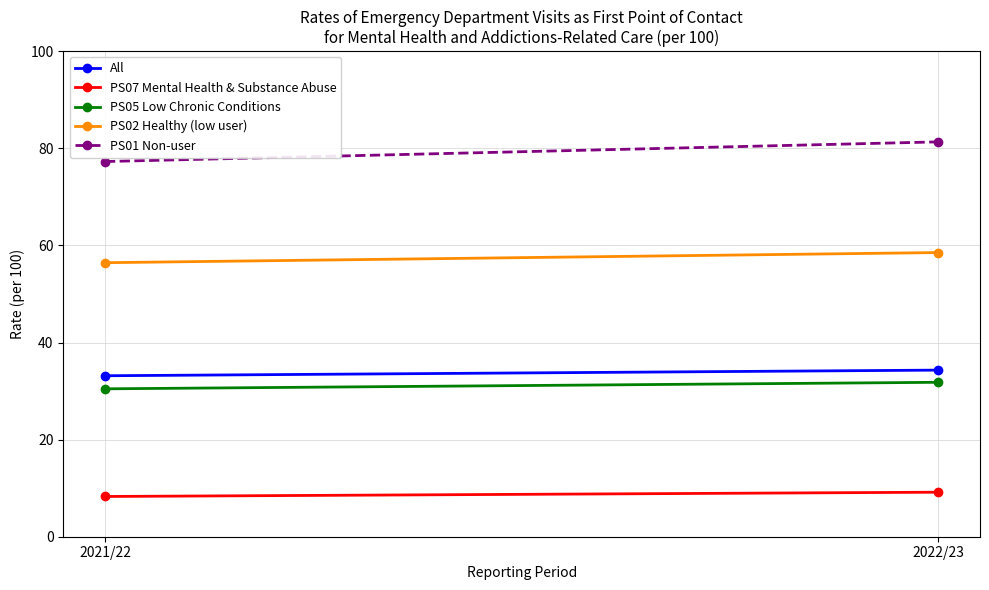

Reading left to right, what are all the values shown in this chart?

All: 33.2	34.3
PS07 Mental Health & Substance Abuse: 8.3	9.2
PS05 Low Chronic Conditions: 30.5	31.8
PS02 Healthy (low user): 56.4	58.5
PS01 Non-user: 77.3	81.3